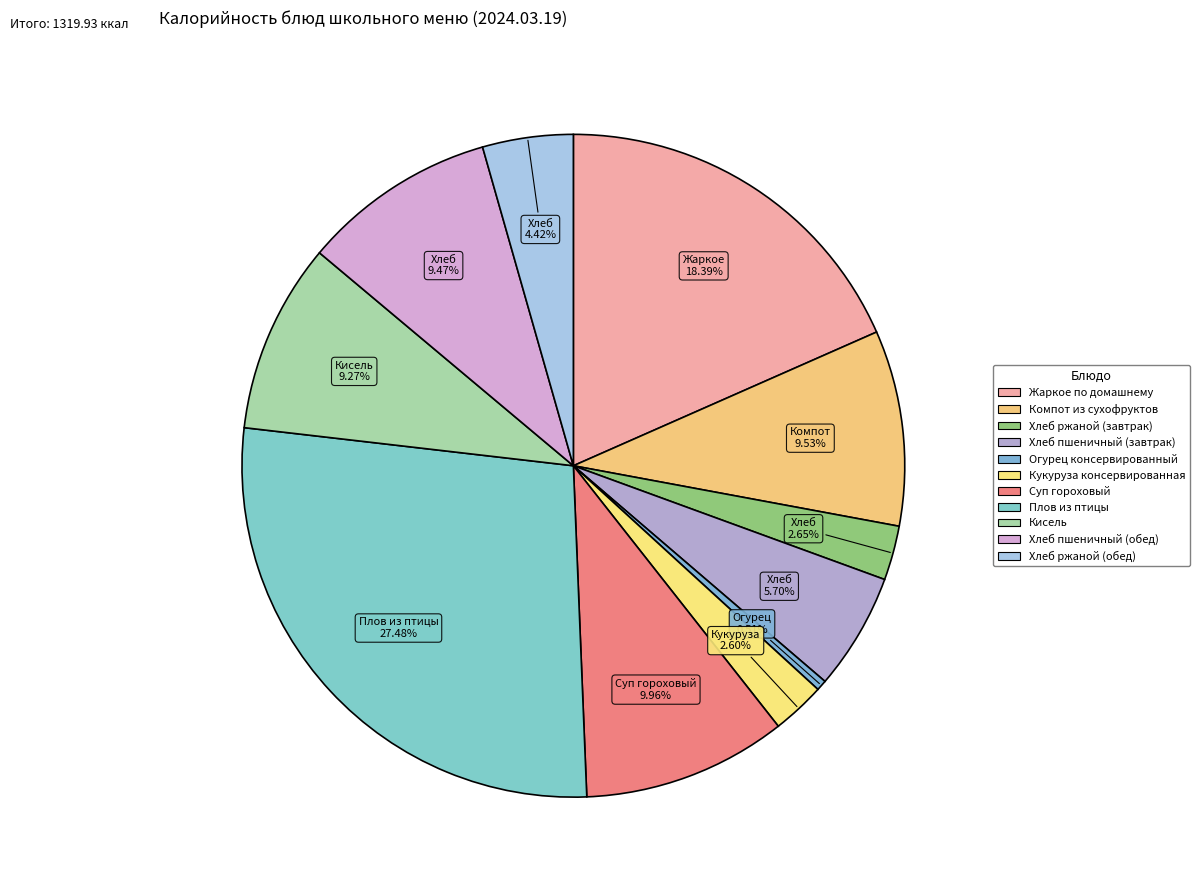

To the nearest percent, what is the difference between the largest and smallest slice percentages?

27%